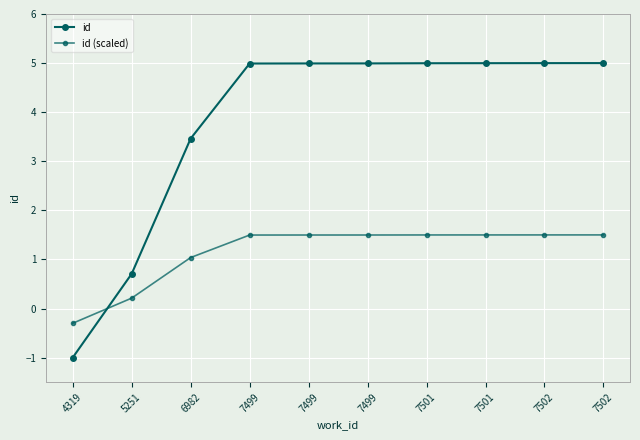

How many lines are shown in the chart?

2